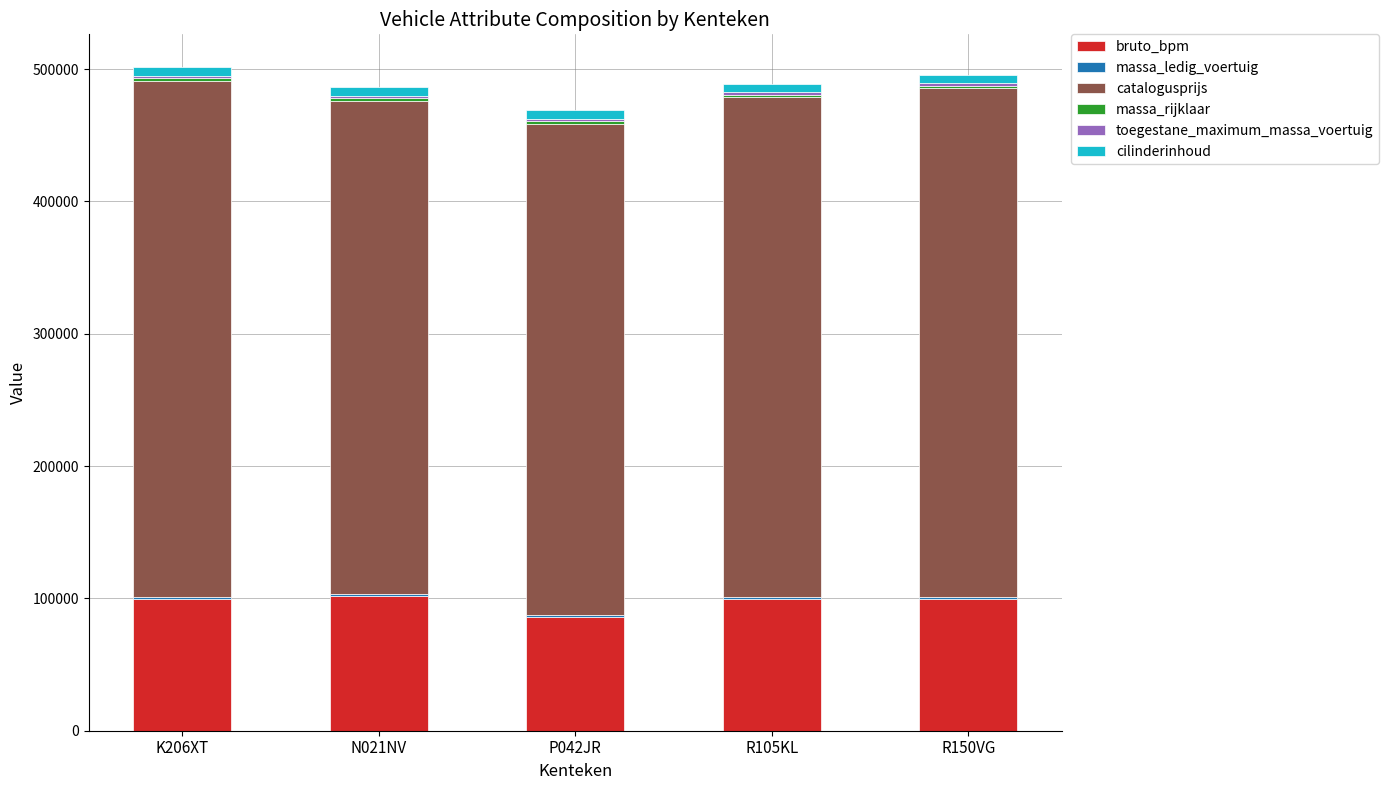

At which label does bruto_bpm reach its minimum?

P042JR